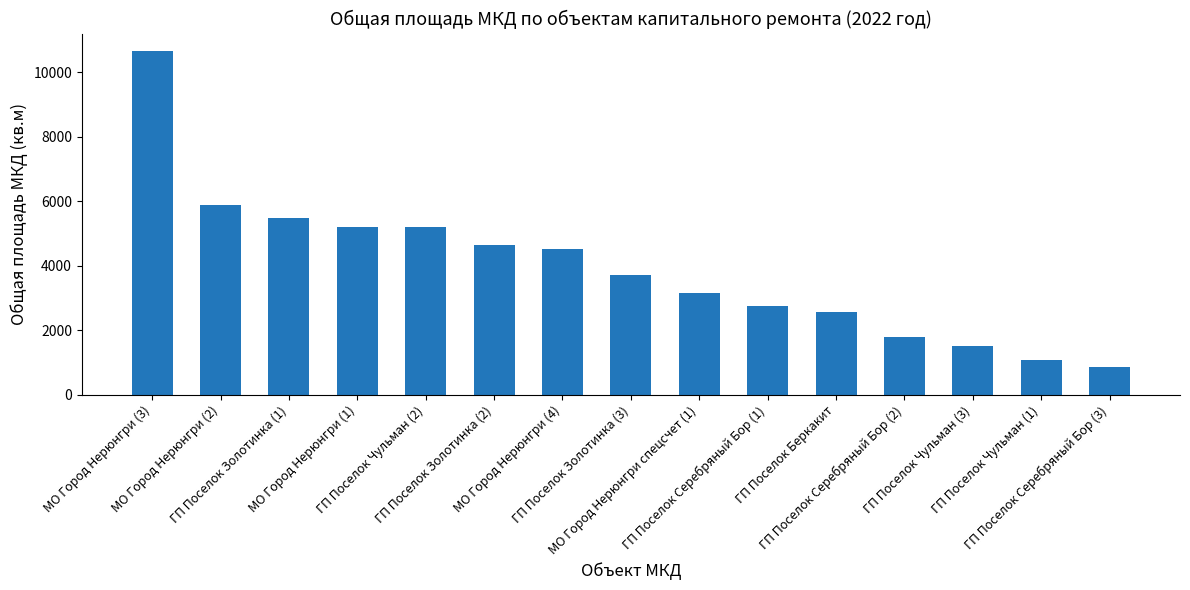

What is the maximum value shown in the chart?

10664.8